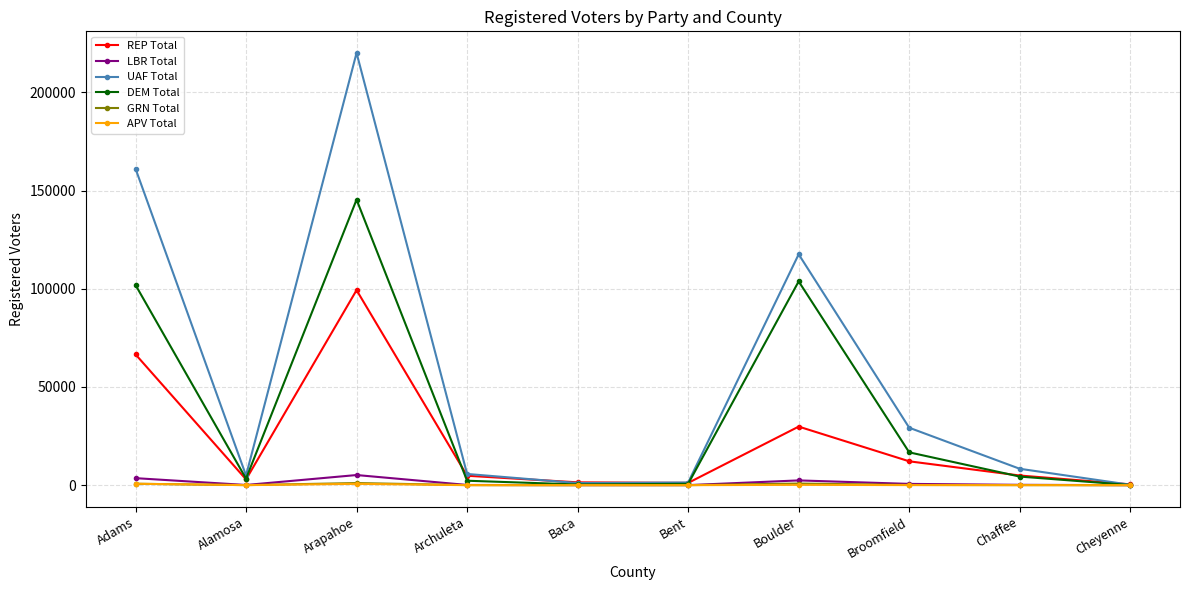

What is the label of the 3rd point from the left?

Arapahoe